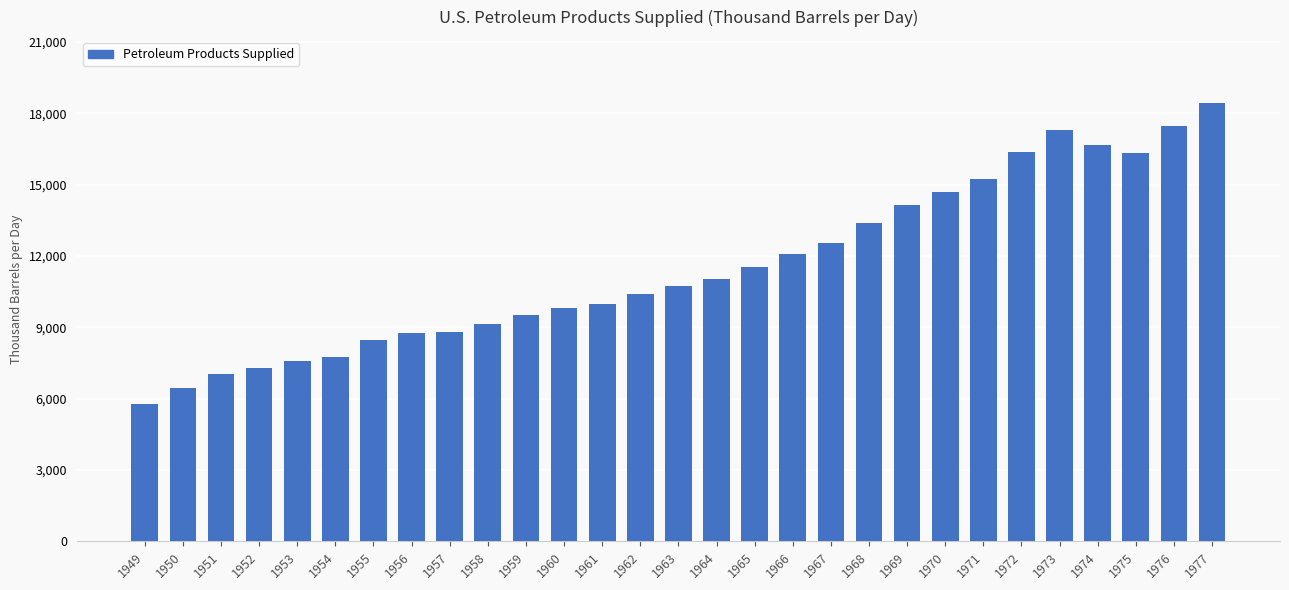

What is the value of the 22nd bar from the left?

14697.2